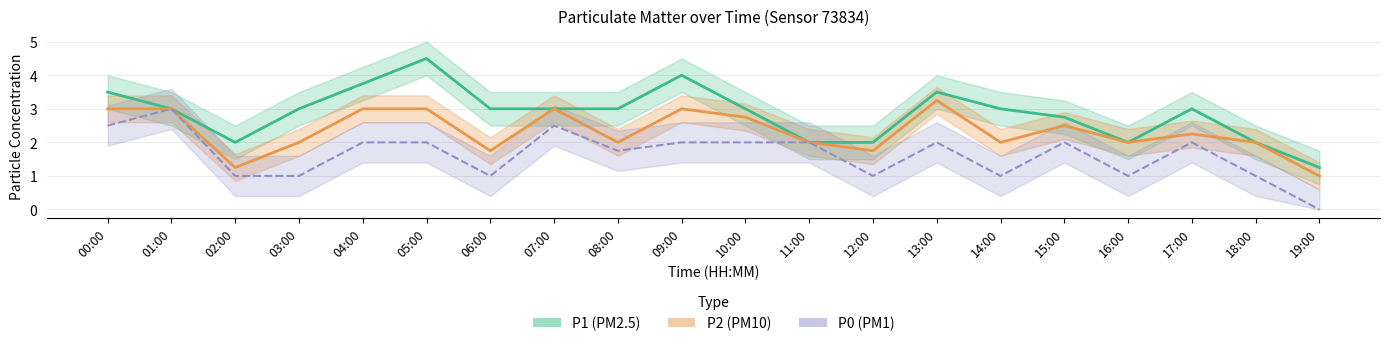

At which category does P0 reach its first local peak?

01:00